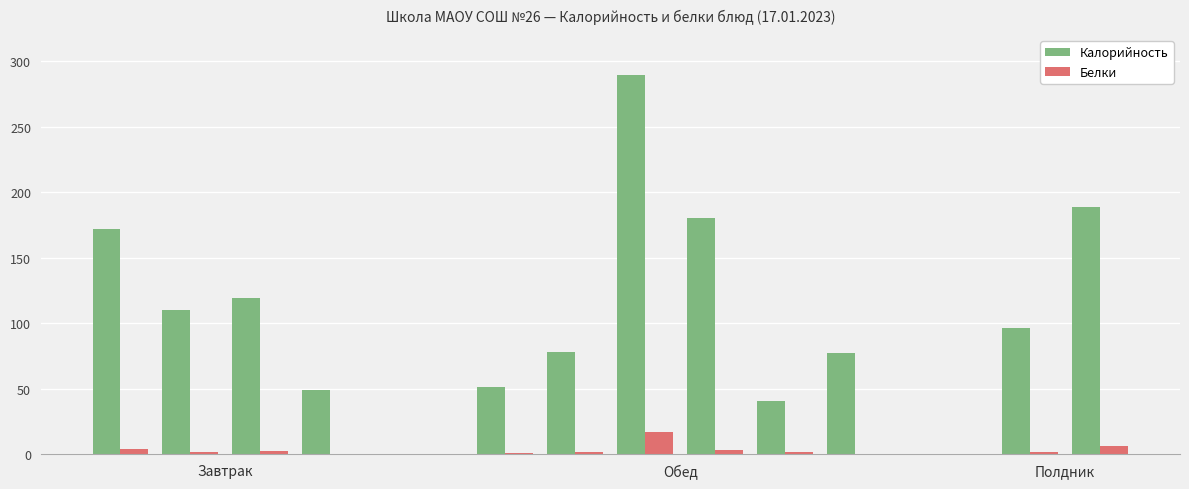

Which series has the largest range (max minus min)?

Калорийность